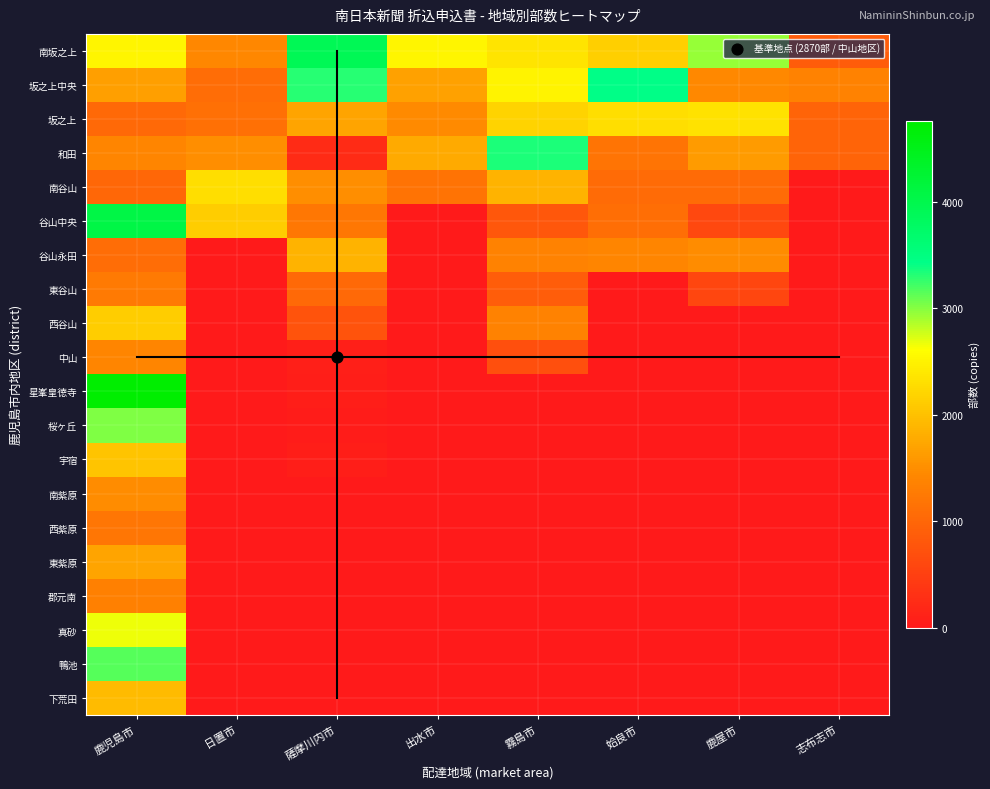

Which label corresponds to the smallest value in the chart?

志布志市